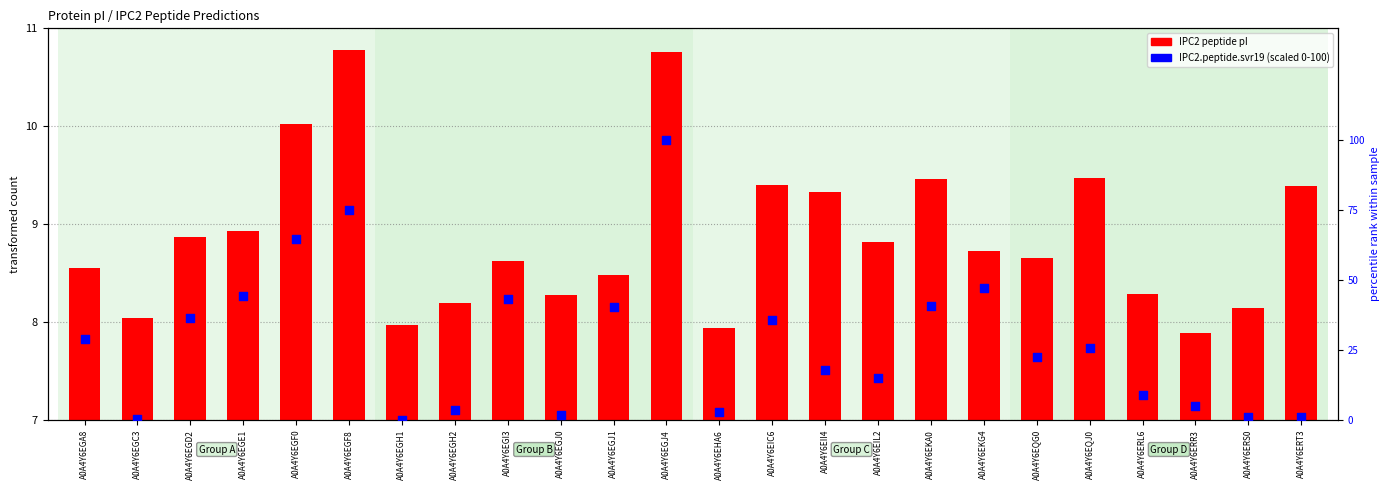

At how many categories does at least one series exceed 10?

15